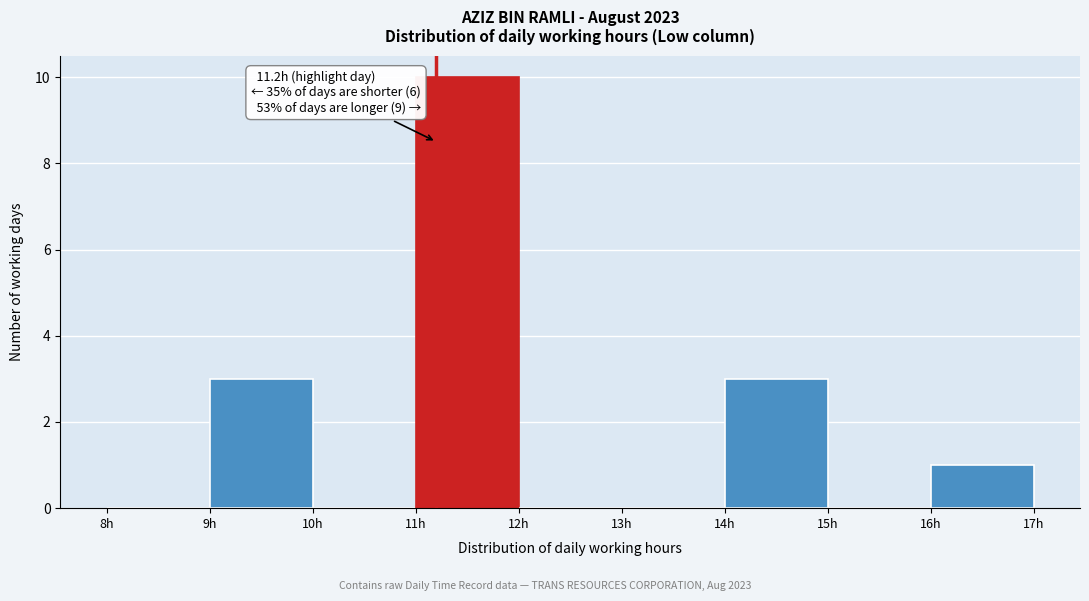

Which range on the x-axis has the tallest bar?

11 to 12